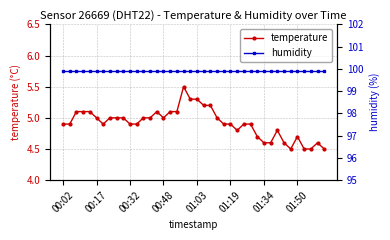

True or false: humidity and temperature intersect in this chart.

False